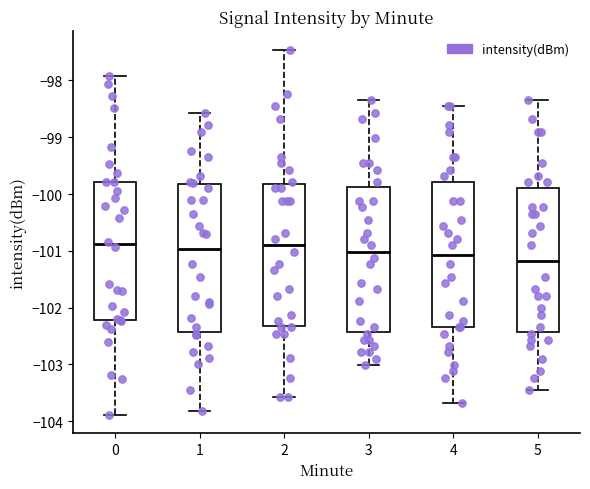

Where is the lower edge of the box at x = 5 on the y-axis? The values are not printed on the chart, so give them approximately, as read against the axis.

-102.4